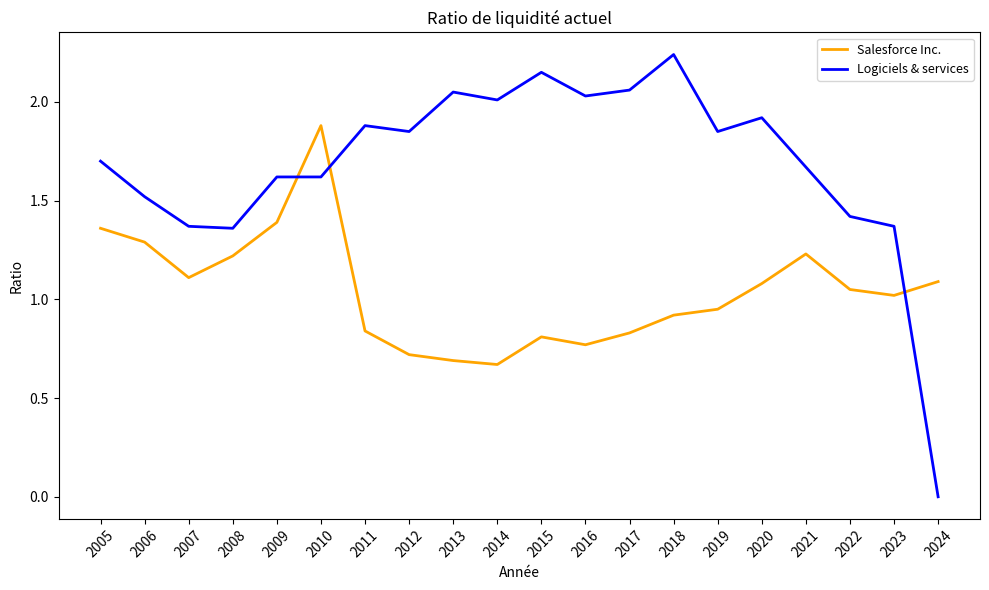

True or false: Logiciels & services and Salesforce Inc. cross at least once.

True